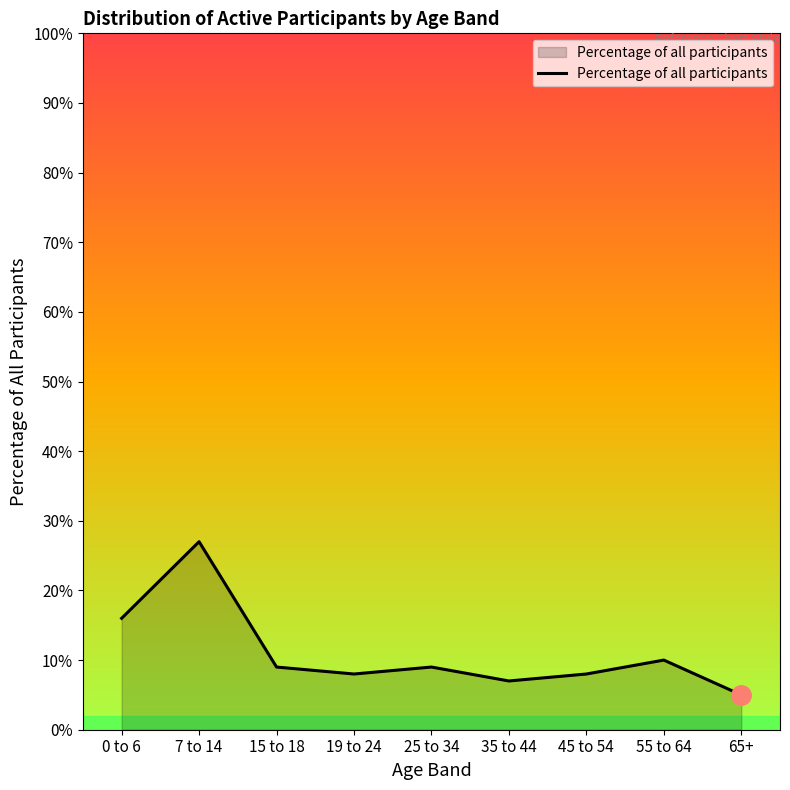

Does the chart have visible grid lines?

No